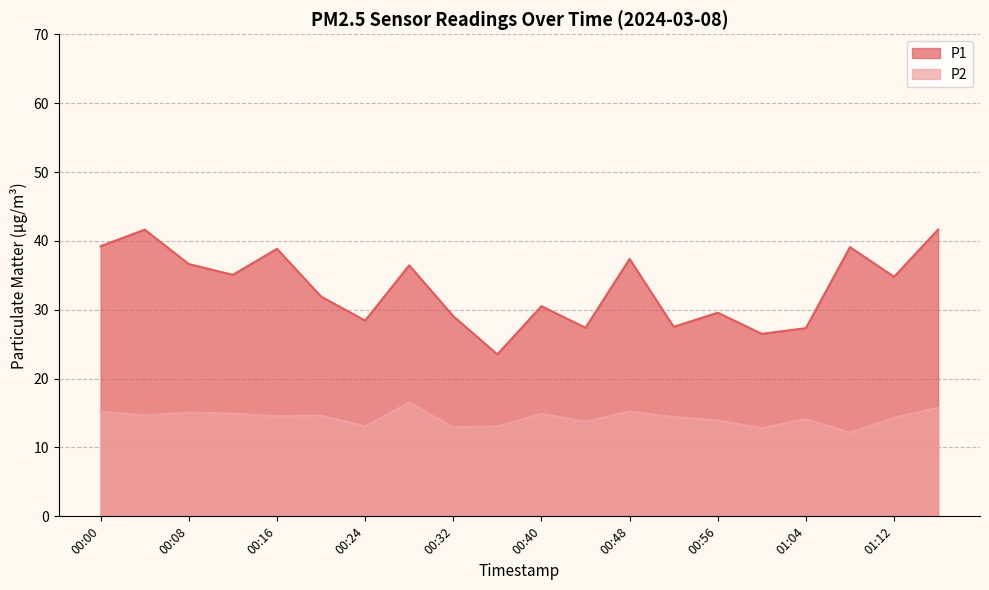

What are all the series names shown in the legend?

P1, P2